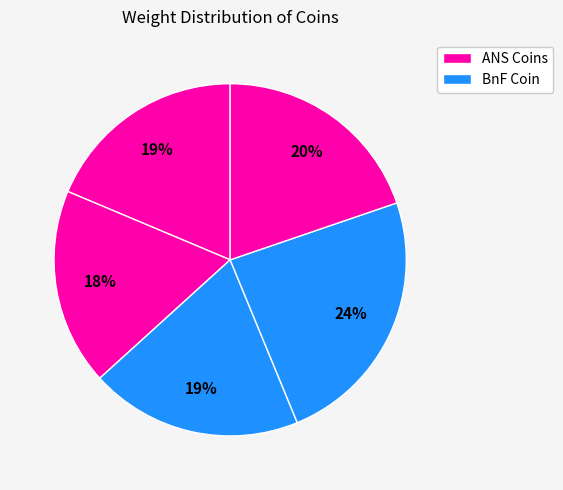

How many slices are in this pie chart?

5